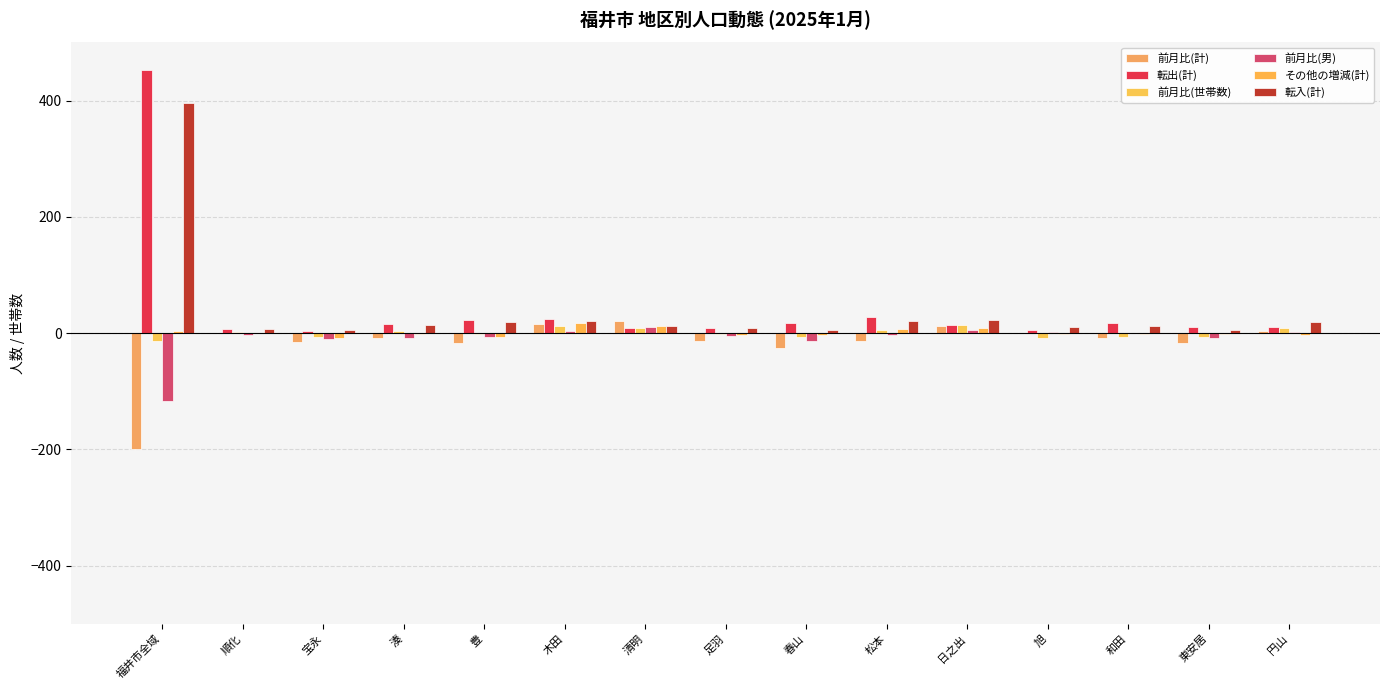

What is the average value of the 転入(計) series?

39